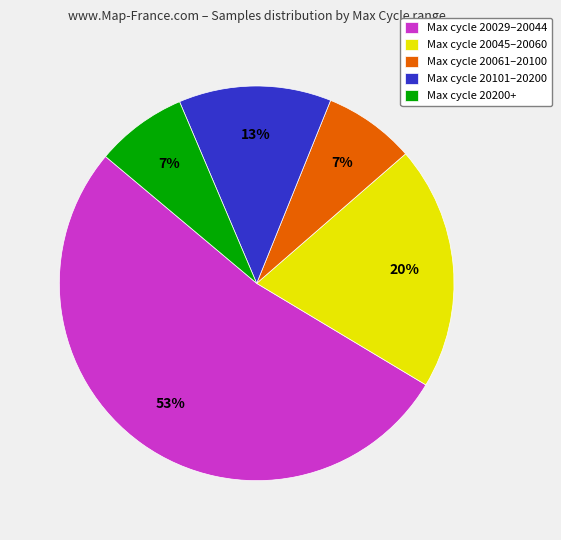

Which has a higher value, Max cycle 20029–20044 or Max cycle 20101–20200?

Max cycle 20029–20044